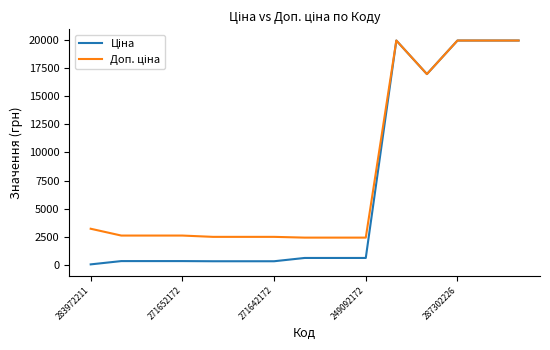

What is the greatest value displayed?

19964.2